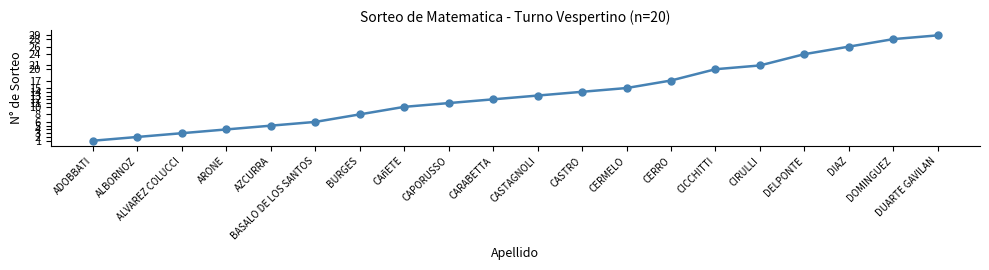

What is the average value?

13